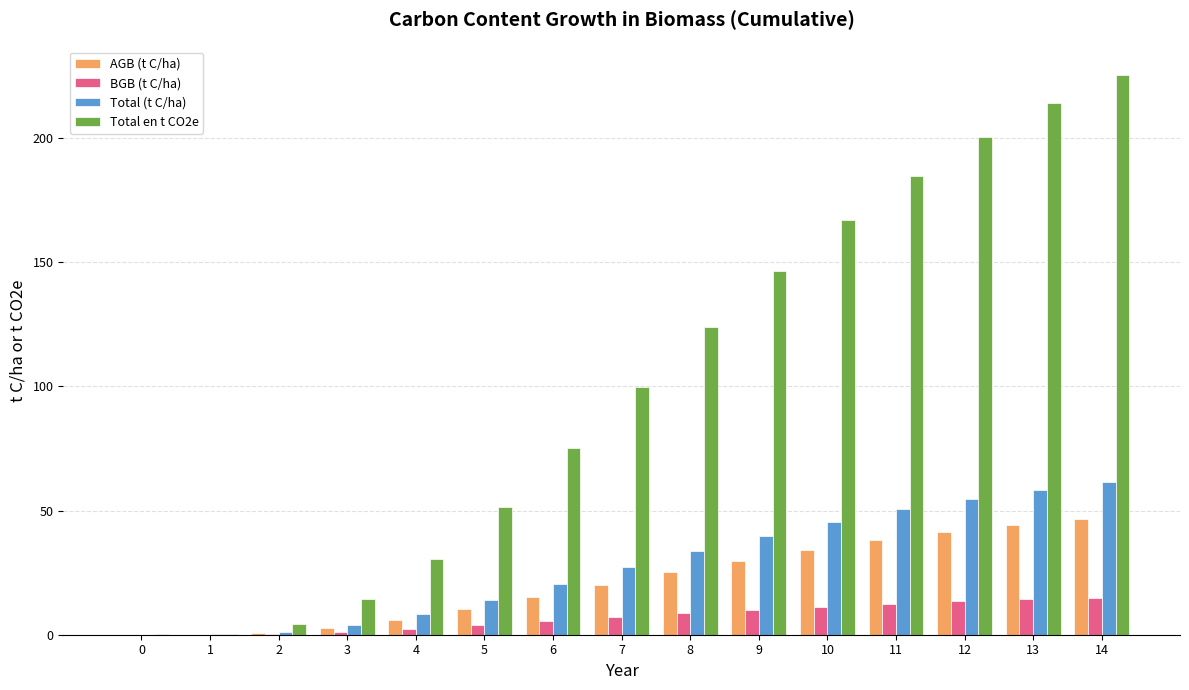

The value of Total en t CO2e at 9 is 146.4. True or false?

True